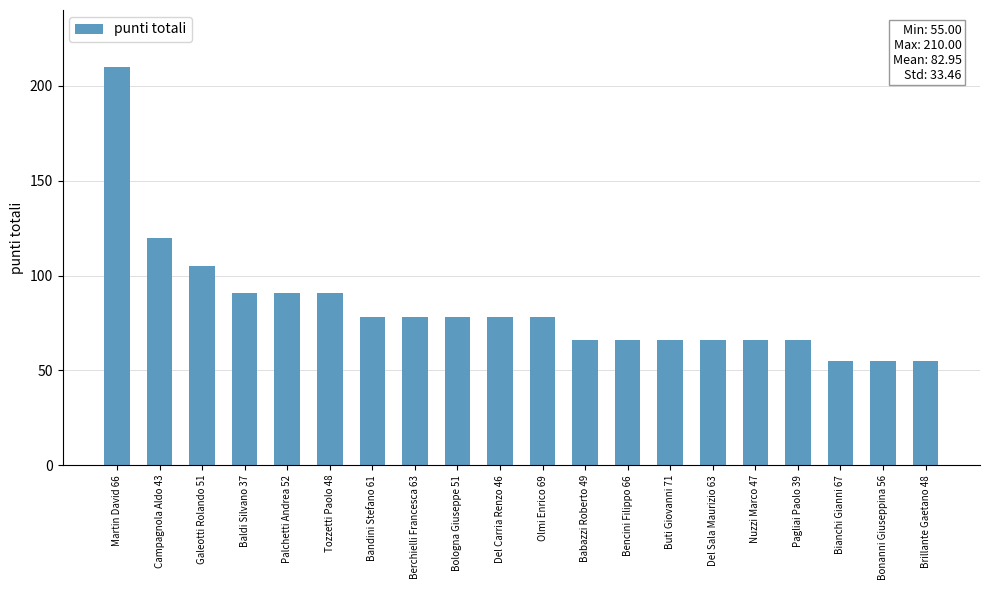

The value at Bianchi Gianni 67 is 79. True or false?

False